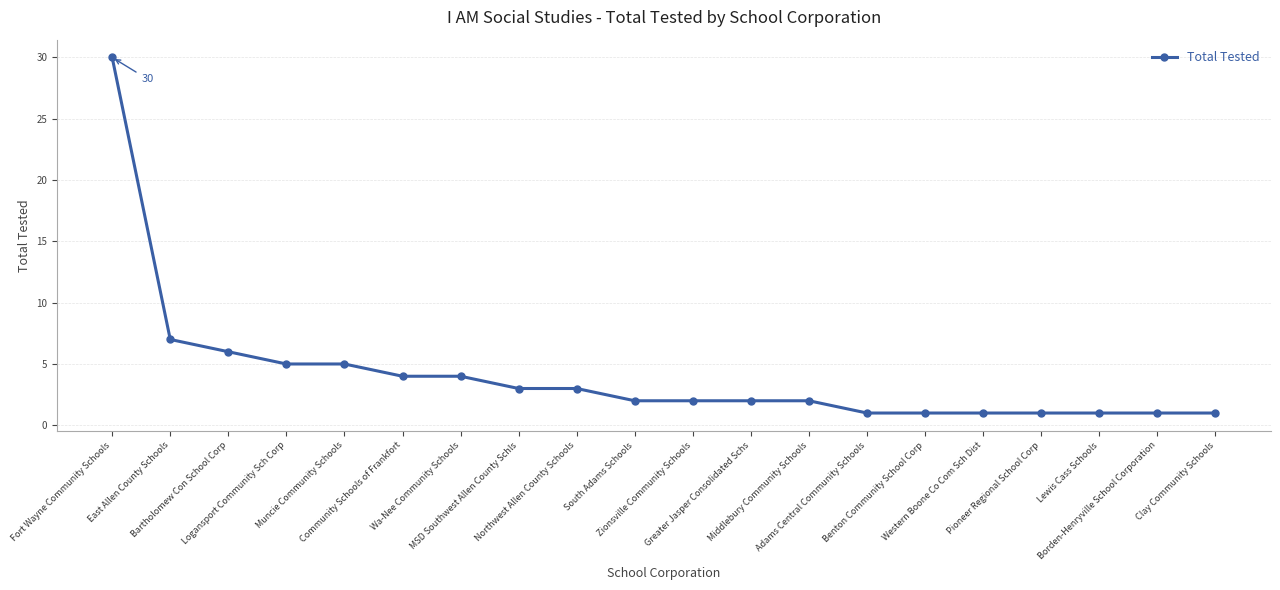

The value at Bartholomew Con School Corp is 1. True or false?

False